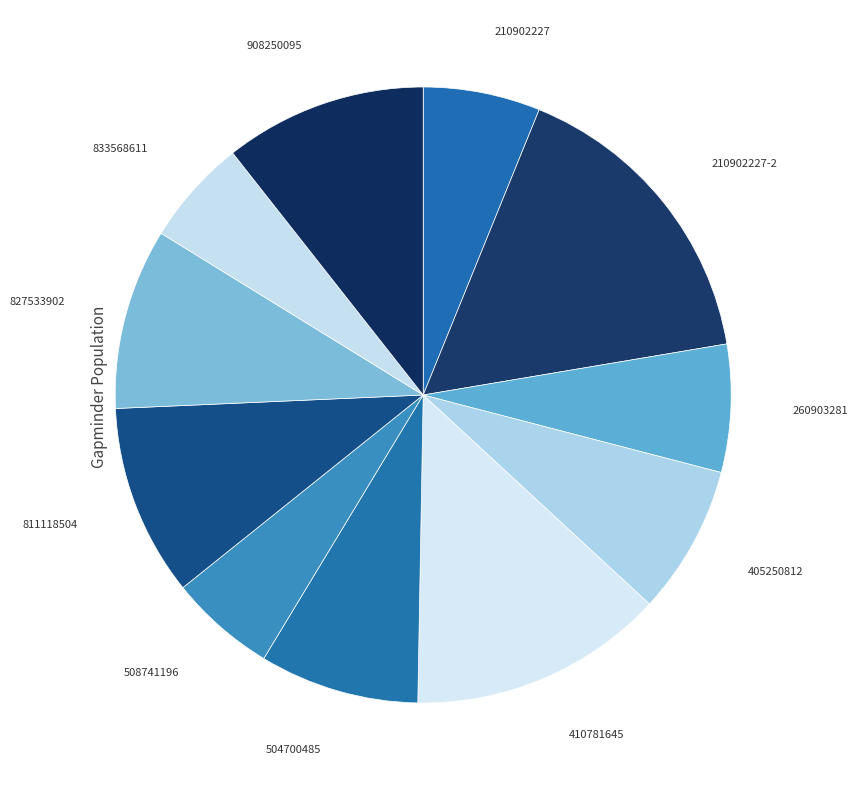

The 210902227-2 slice represents 10% of the pie. True or false?

False